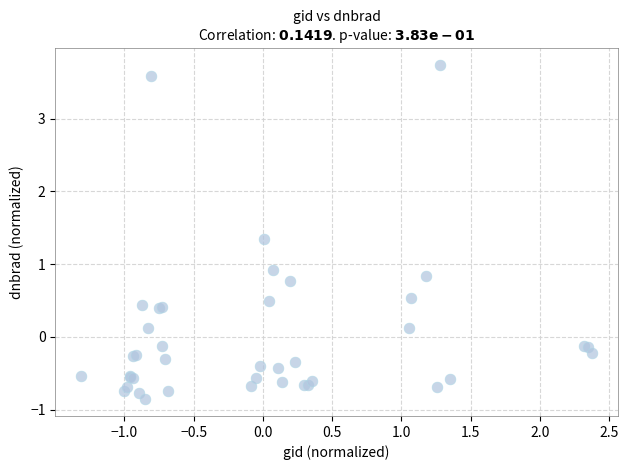

What Y value in the scatter plot is closest to 1?

0.9